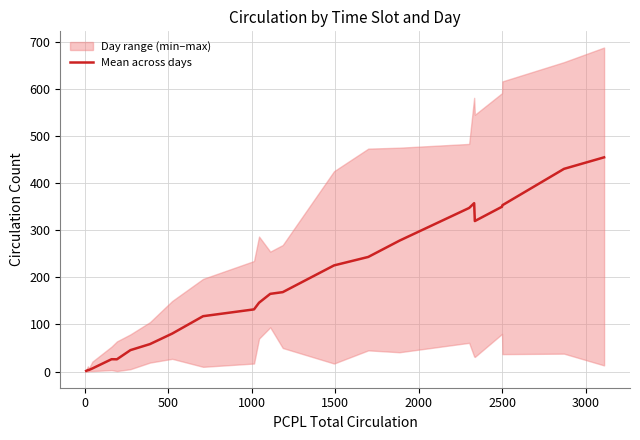

How many points are lower than both their immediate neighbors (excluding endpoints)?

2